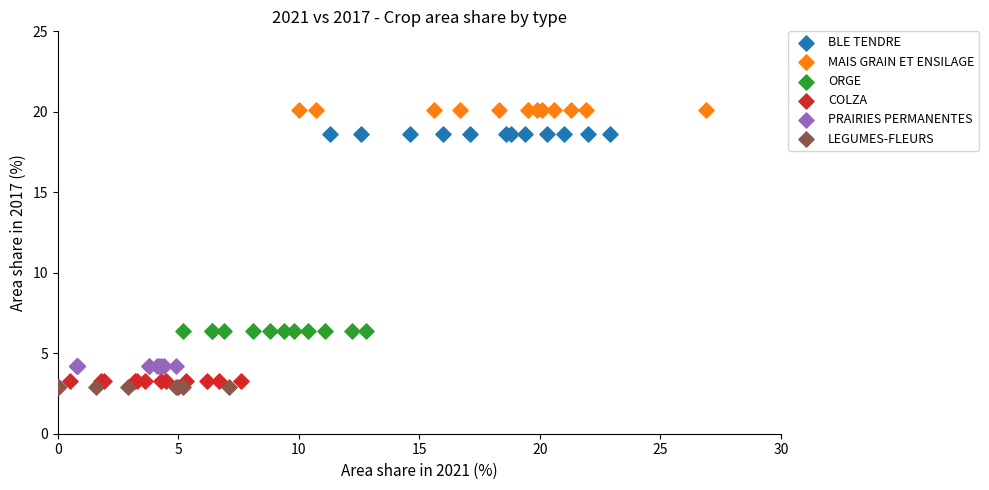

What are all the series names shown in the legend?

BLE TENDRE, MAIS GRAIN ET ENSILAGE, ORGE, COLZA, PRAIRIES PERMANENTES, LEGUMES-FLEURS